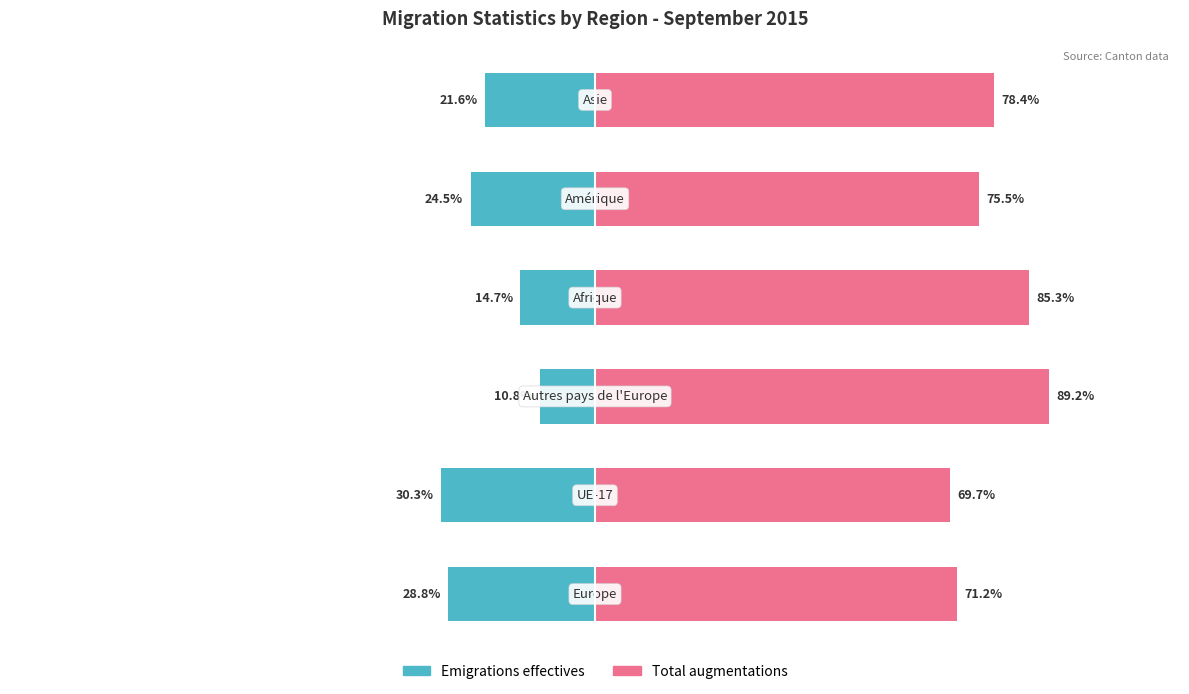

How many bars are there in total?

12